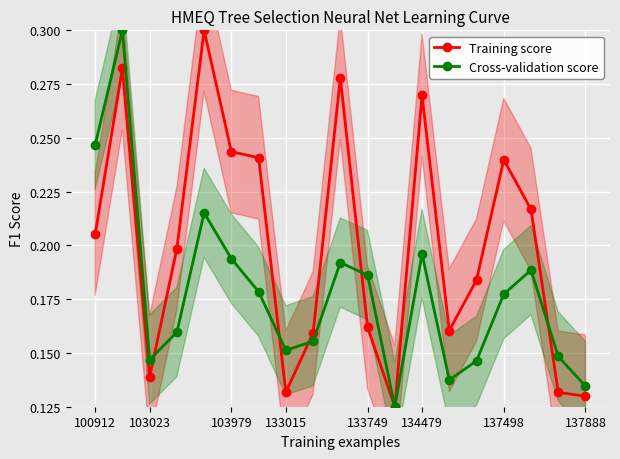

What is the value of the Cross-validation score point at the 6th from the left?

0.2